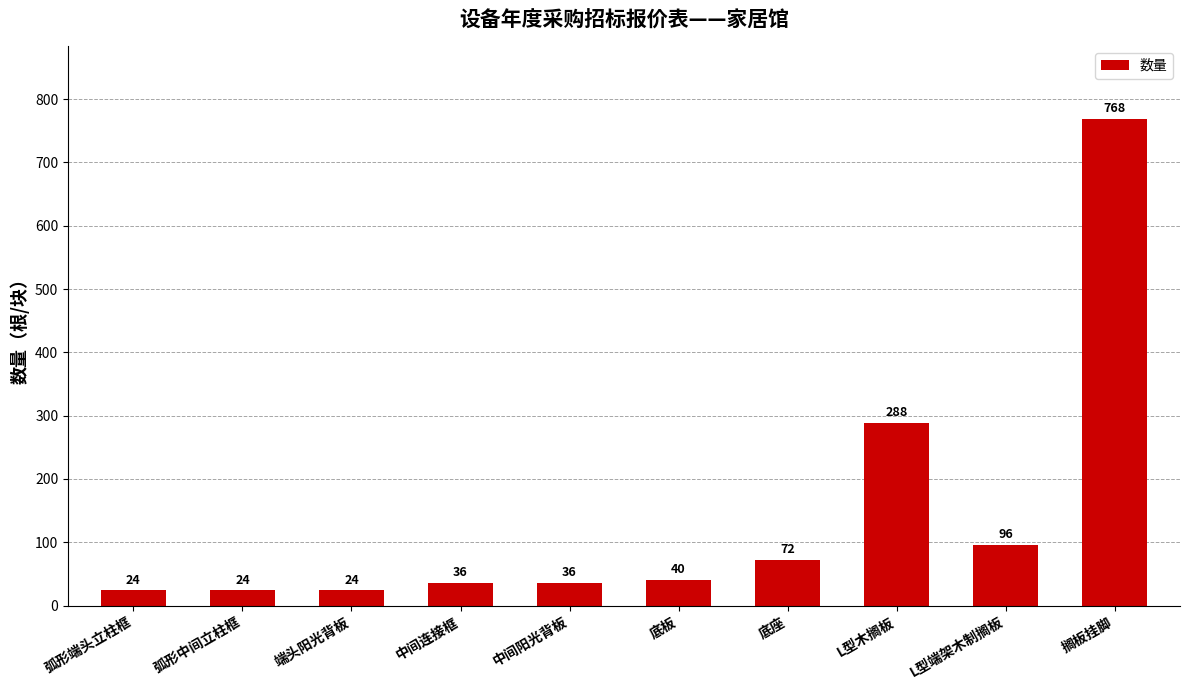

True or false: the data shows 36 at 中间阳光背板.

True